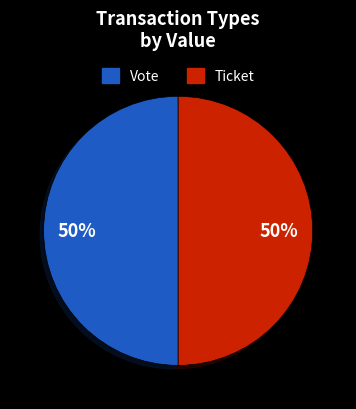

To the nearest percent, what is the average slice percentage?

50%